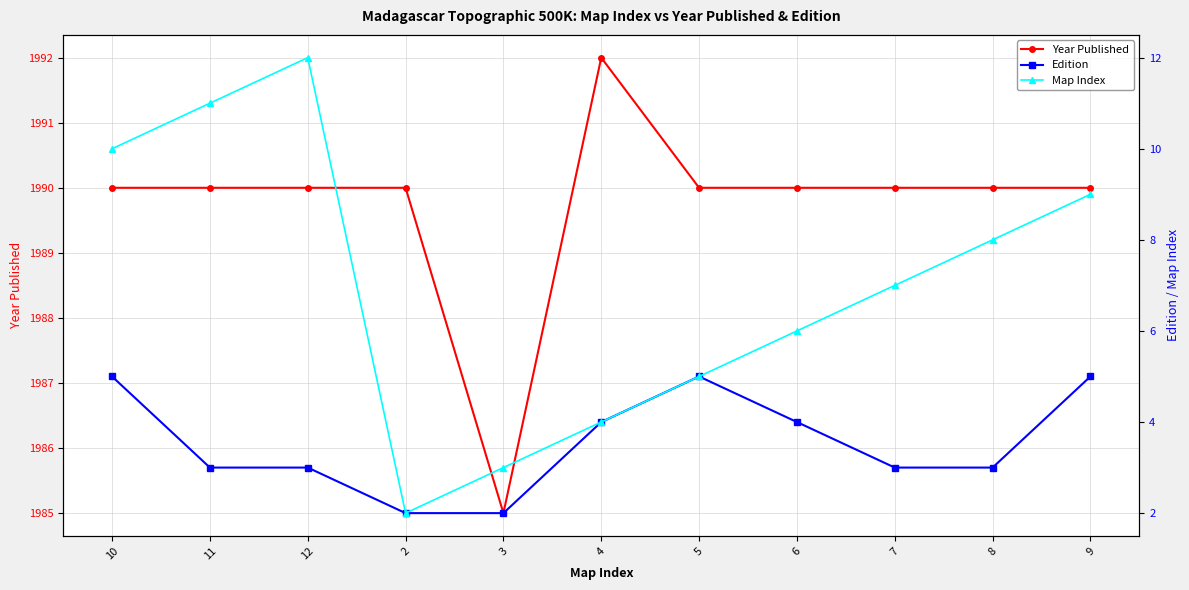

At which category does Map Index reach its first local valley?

2